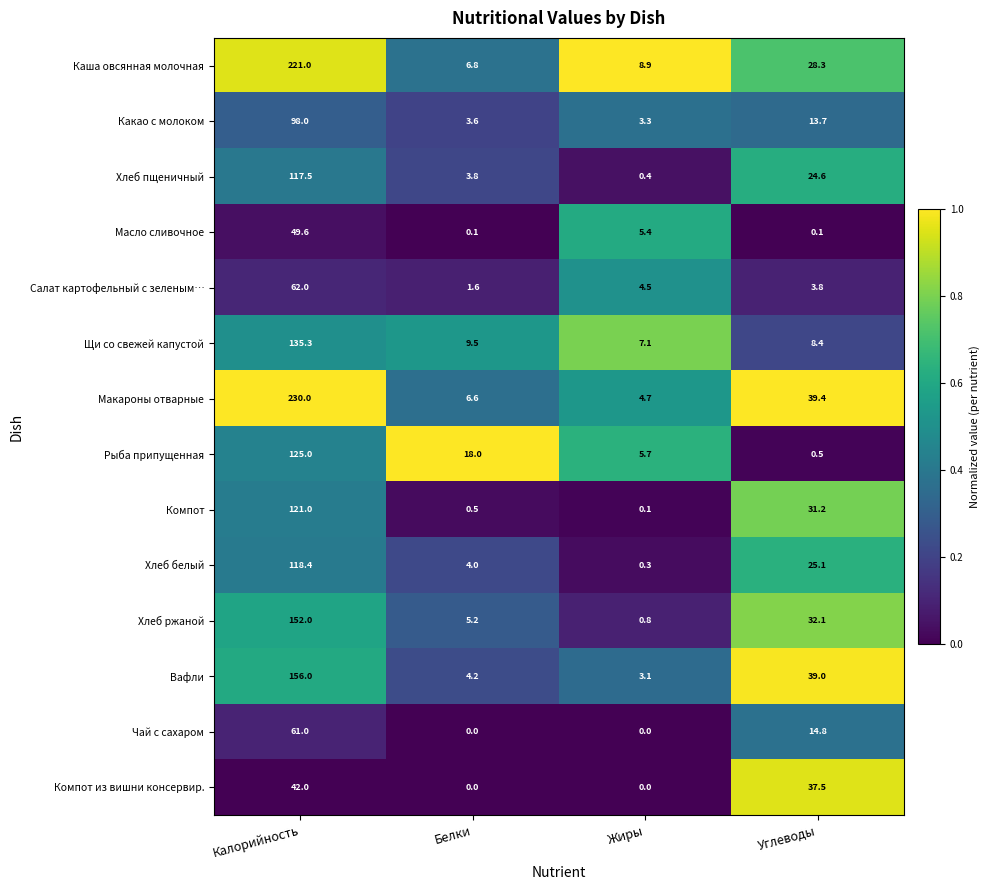

At which label does Масло сливочное reach its peak?

Калорийность